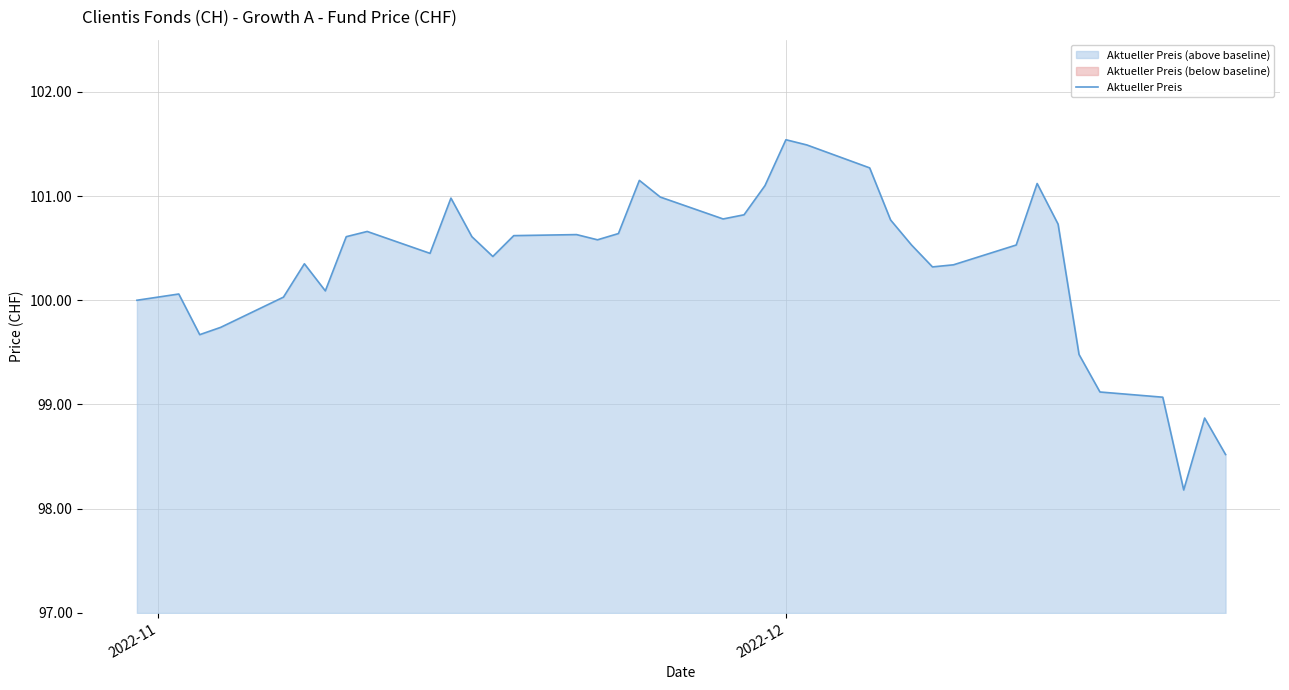

What is the minimum value for Aktueller Preis?

98.2